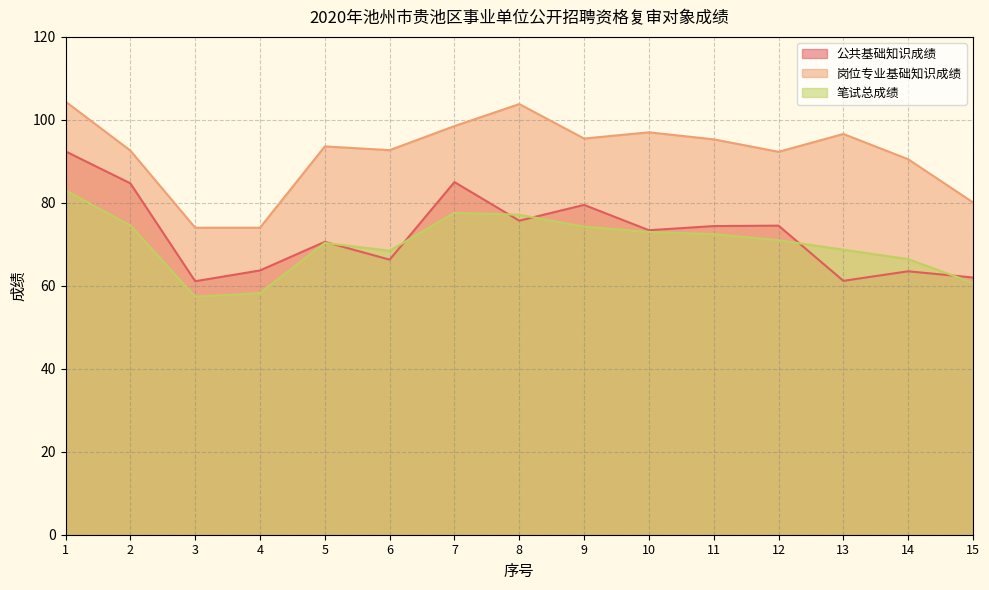

True or false: 公共基础知识成绩 has a value of 74.5 at 12.

True